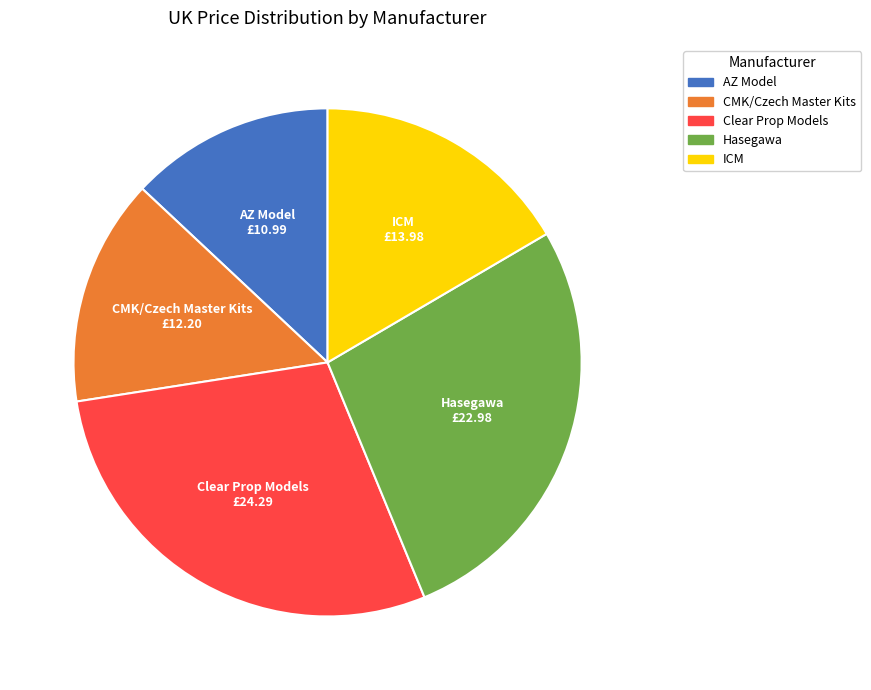

Is there any slice that represents more than half of the pie?

No